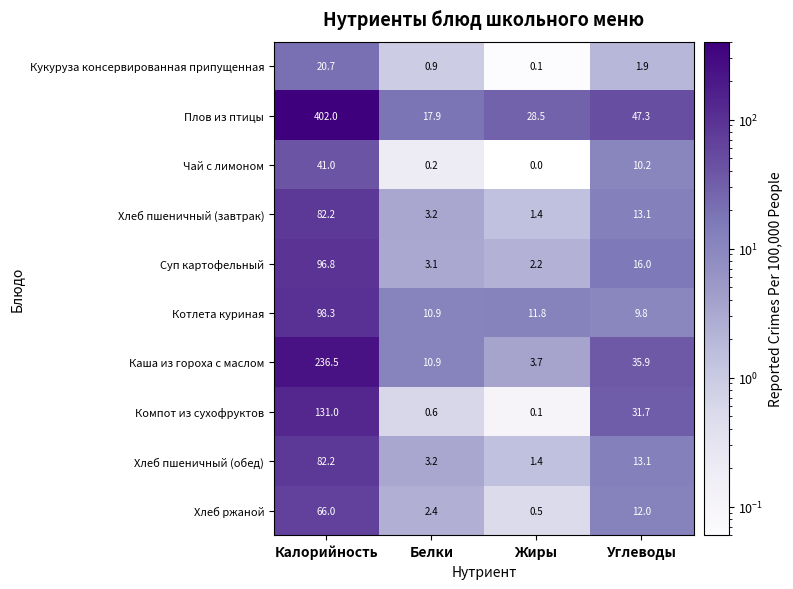

Which series has the widest spread of values?

Плов из птицы